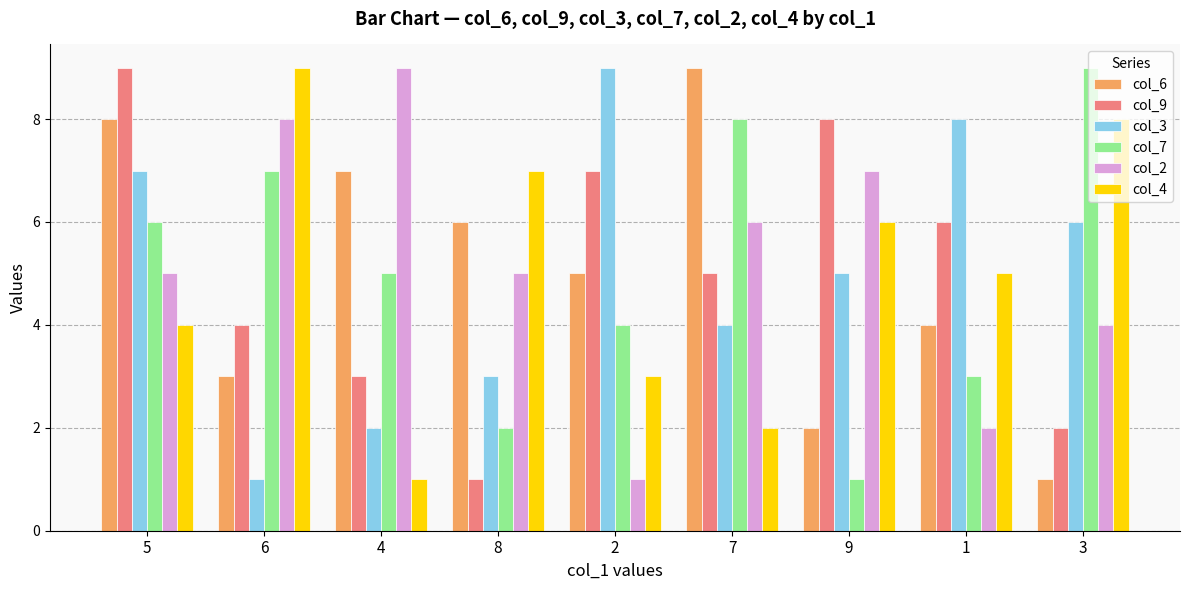

How many bars are there in total?

54